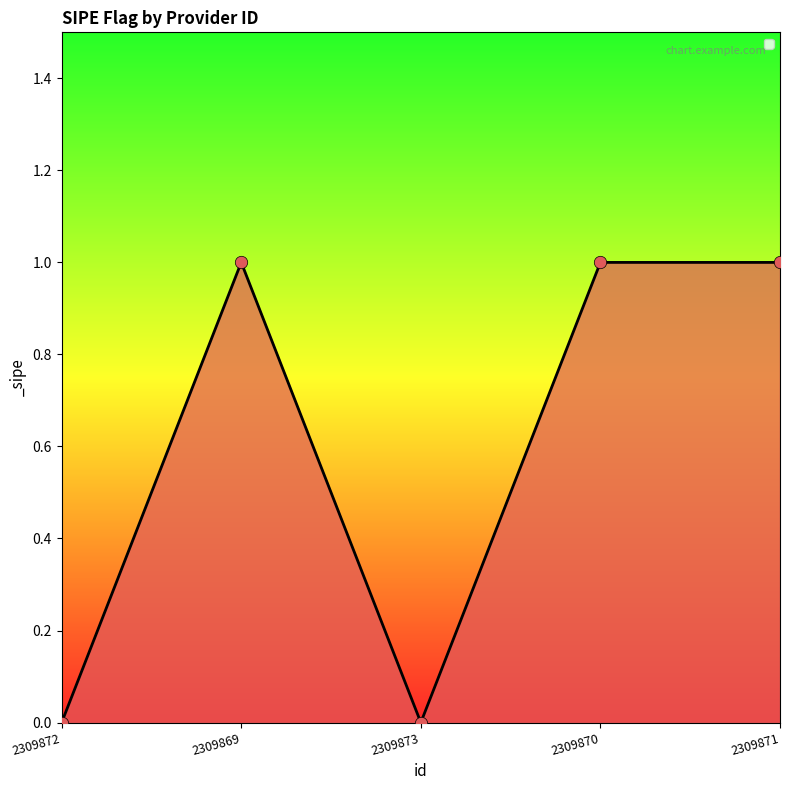

Which has a higher value, 2309872 or 2309869?

2309869